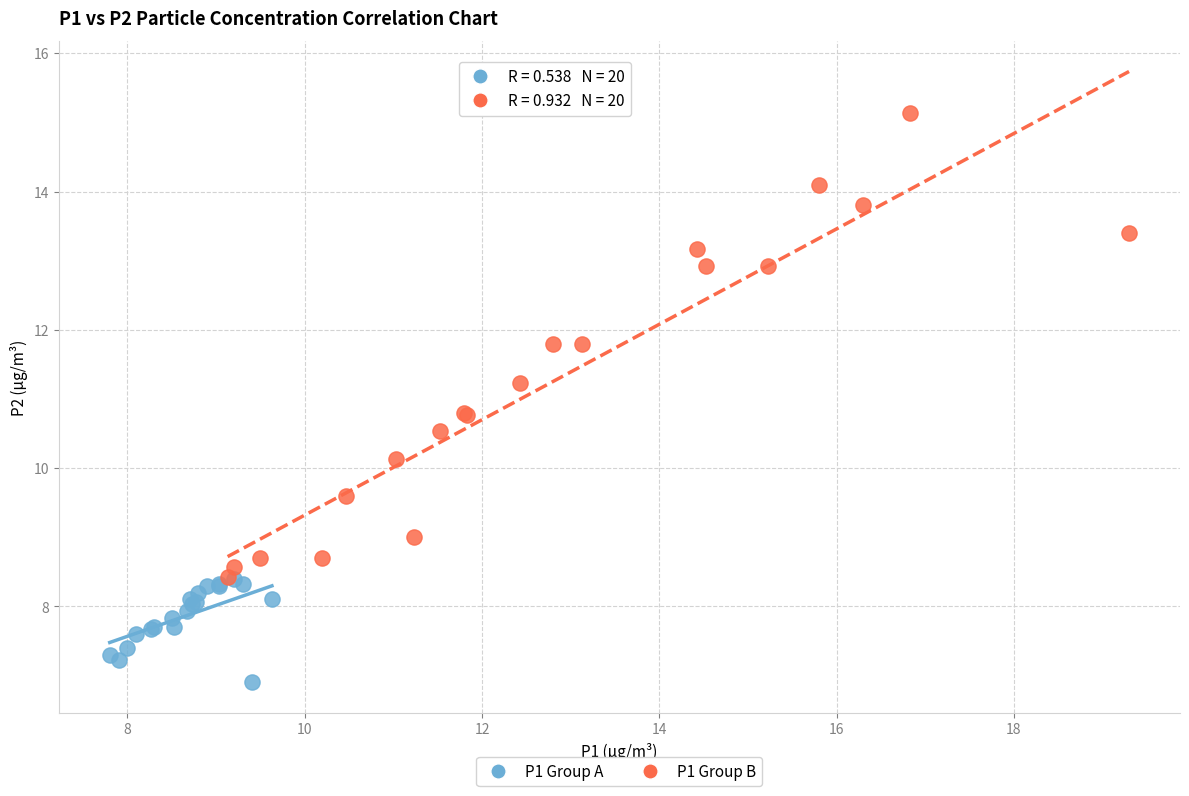

Which series has the widest spread of Y values?

P1 Group B